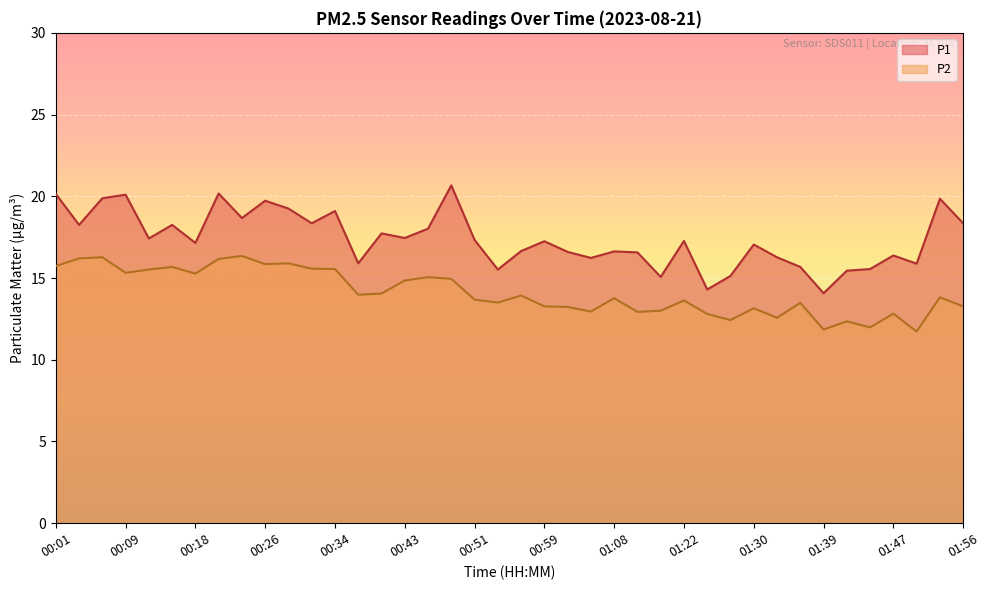

What is the average value of the P1 series?

17.4